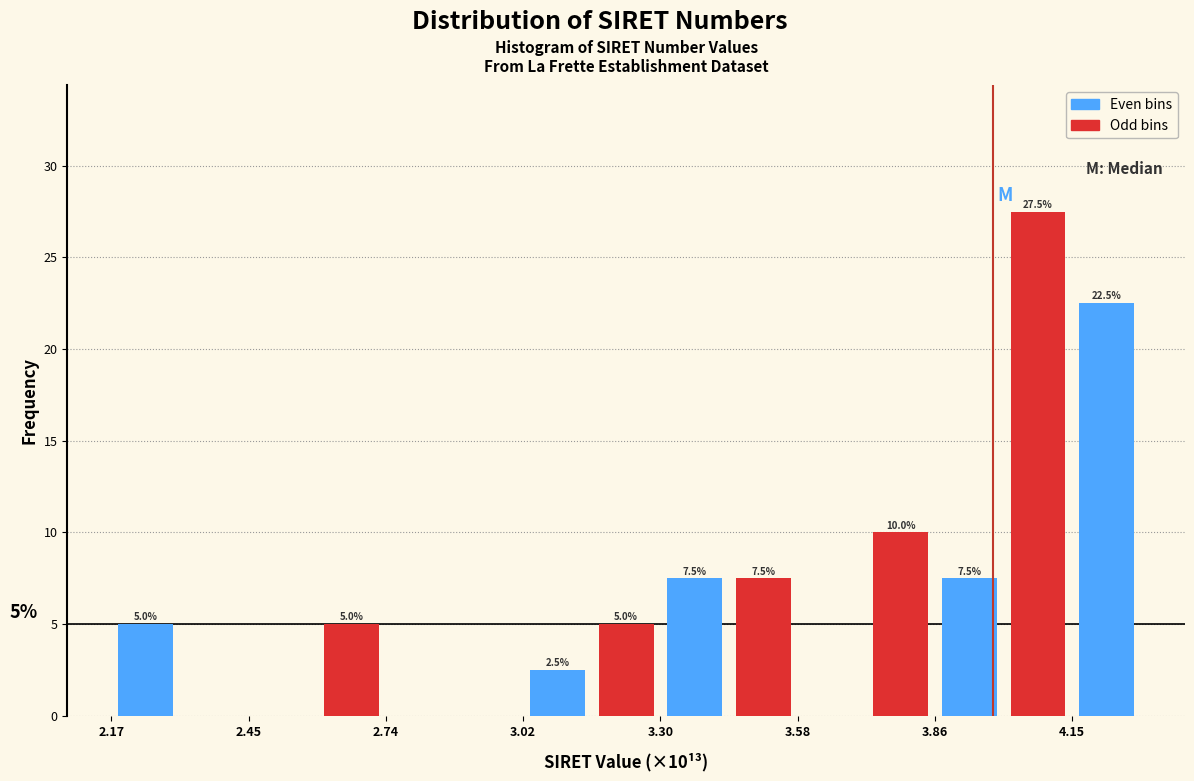

Around what value on the x-axis is the tallest bar? Give the approximate position of its centre, as read against the axis.

4.10